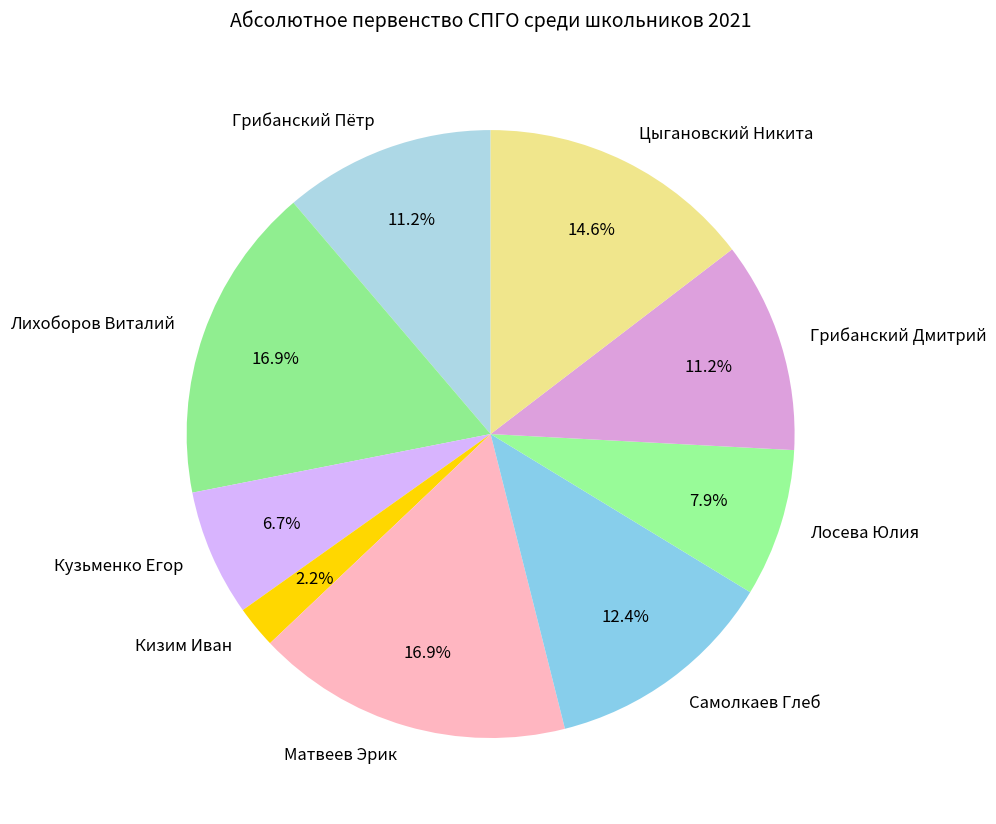

Approximately how many times larger is the value at Кузьменко Егор compared to Лихоборов Виталий?

0.4